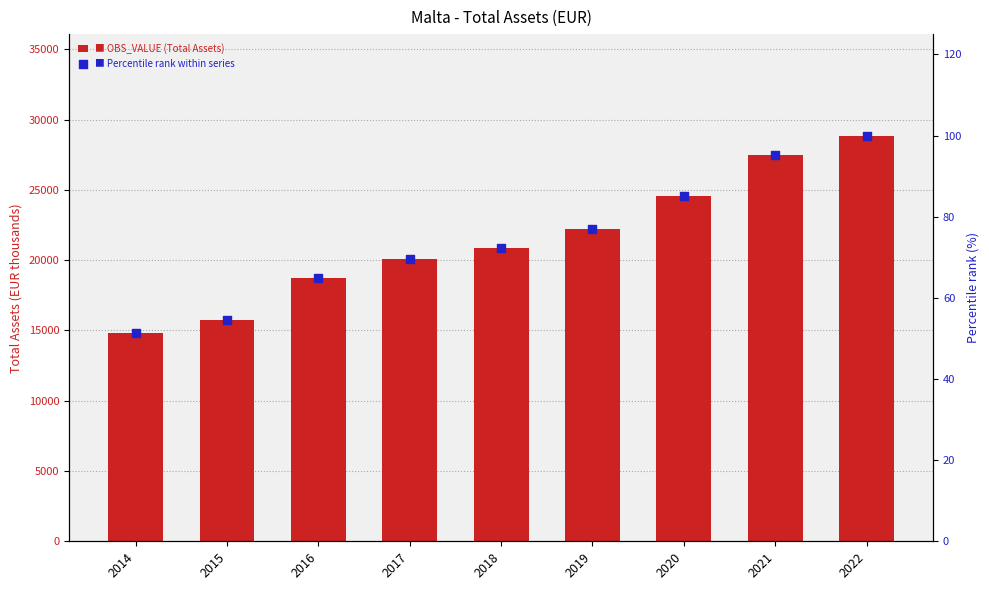

Which series has the largest total across all categories?

OBS_VALUE (Total Assets, EUR thousands)